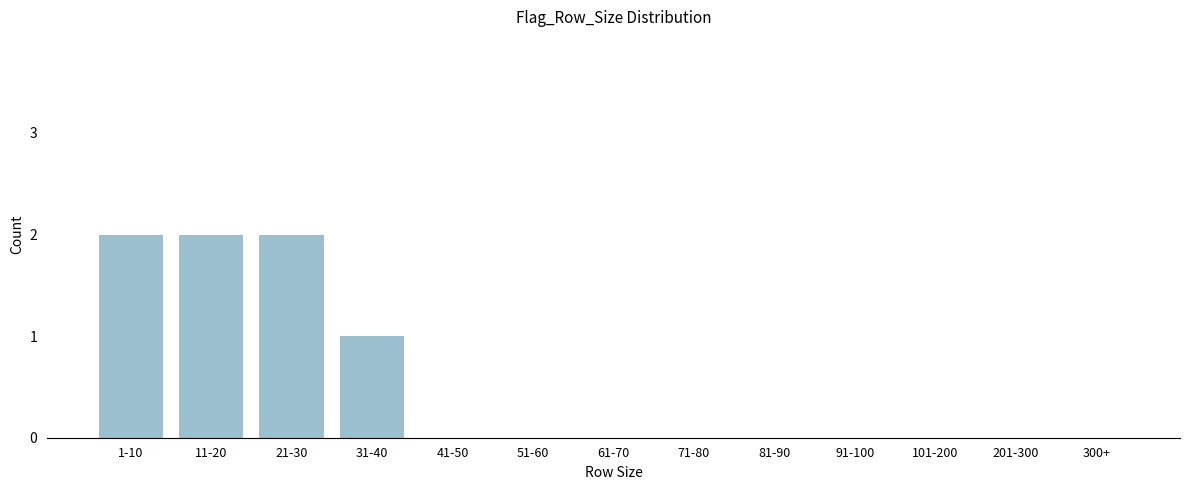

Reading right to left, extract all data points from this chart.

300+=0	201-300=0	101-200=0	91-100=0	81-90=0	71-80=0	61-70=0	51-60=0	41-50=0	31-40=1	21-30=2	11-20=2	1-10=2